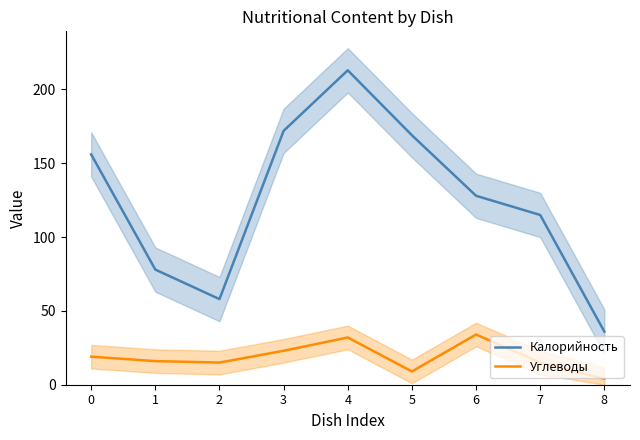

The Калорийность series shows 172.0 at 3. True or false?

True